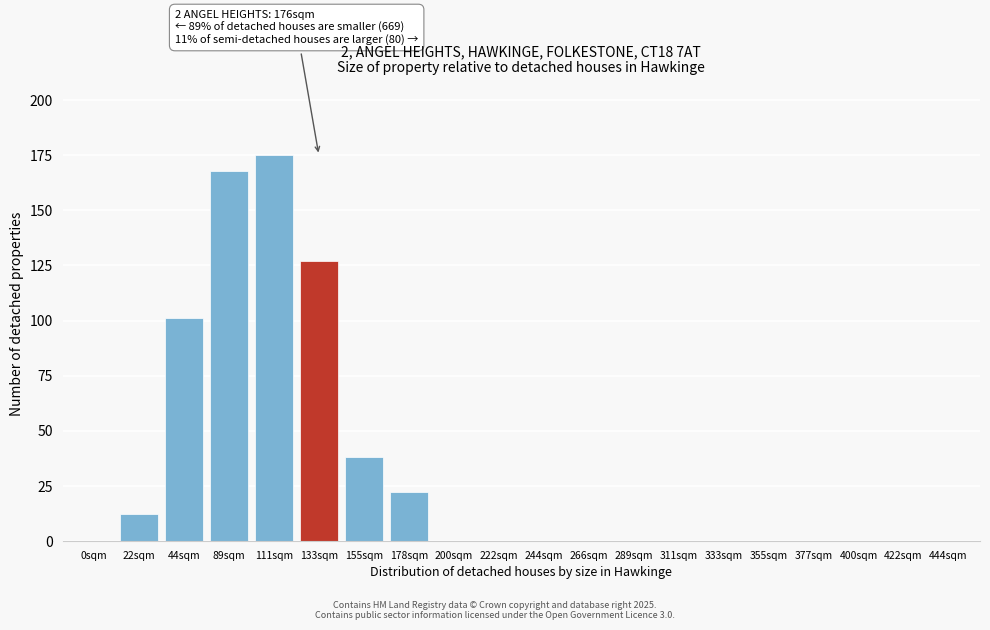

Reading right to left, transcribe all the data shown in this chart.

444sqm=0	422sqm=0	400sqm=0	377sqm=0	355sqm=0	333sqm=0	311sqm=0	289sqm=0	266sqm=0	244sqm=0	222sqm=0	200sqm=0	178sqm=22	155sqm=38	133sqm=127	111sqm=175	89sqm=168	44sqm=101	22sqm=12	0sqm=0